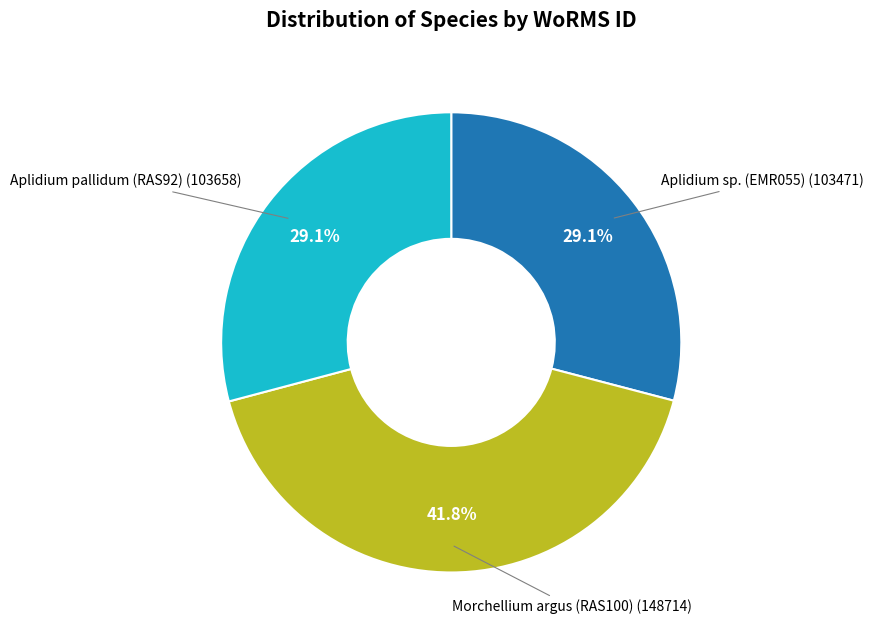

Between Aplidium sp. (EMR055) and Morchellium argus (RAS100), which is larger?

Morchellium argus (RAS100)